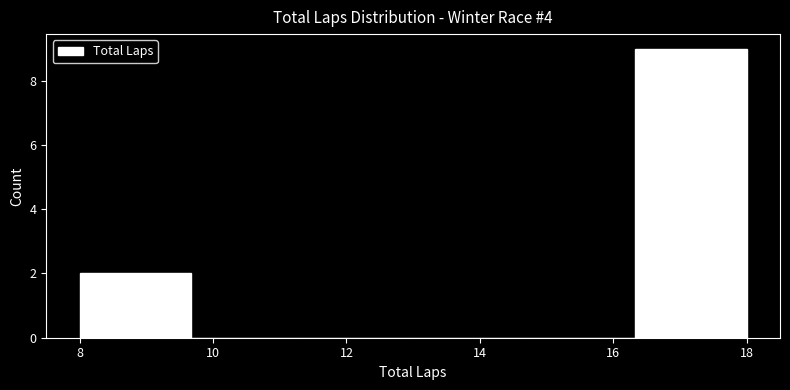

Reading left to right, transcribe this chart: for each bar, give the range it covers on the x-axis and its height. Neither the bar edges nor the heights are printed on the chart, so give them approximately, as read against the axes.

8.0 to 9.6: 2
9.6 to 11.4: 0
11.4 to 13.0: 0
13.0 to 14.6: 0
14.6 to 16.4: 0
16.4 to 18.0: 9